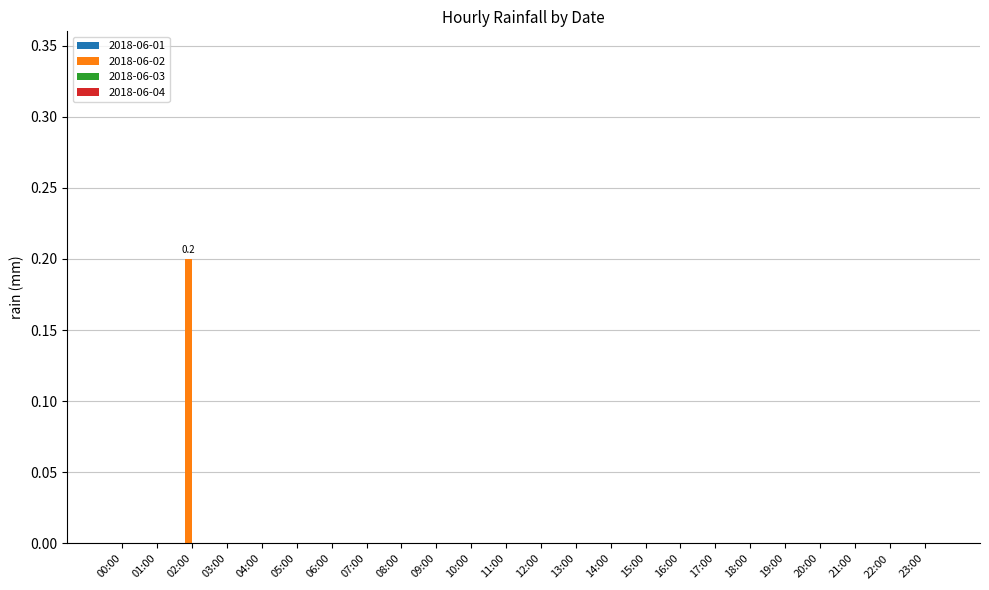

The value at 05:00 is 0.0. True or false?

True